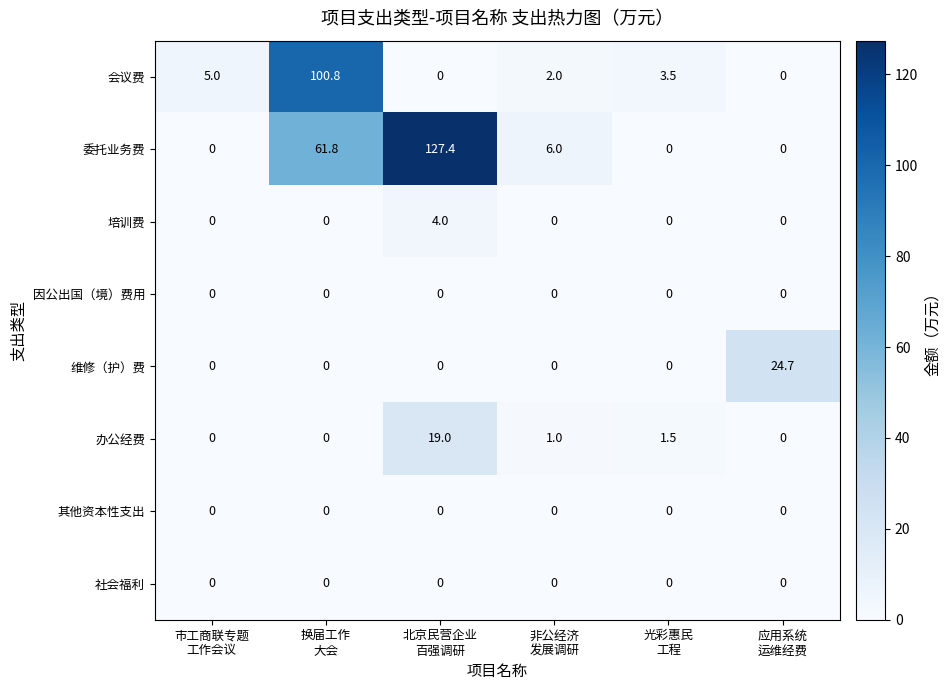

Which category has the highest value across all series?

北京民营企业
百强调研